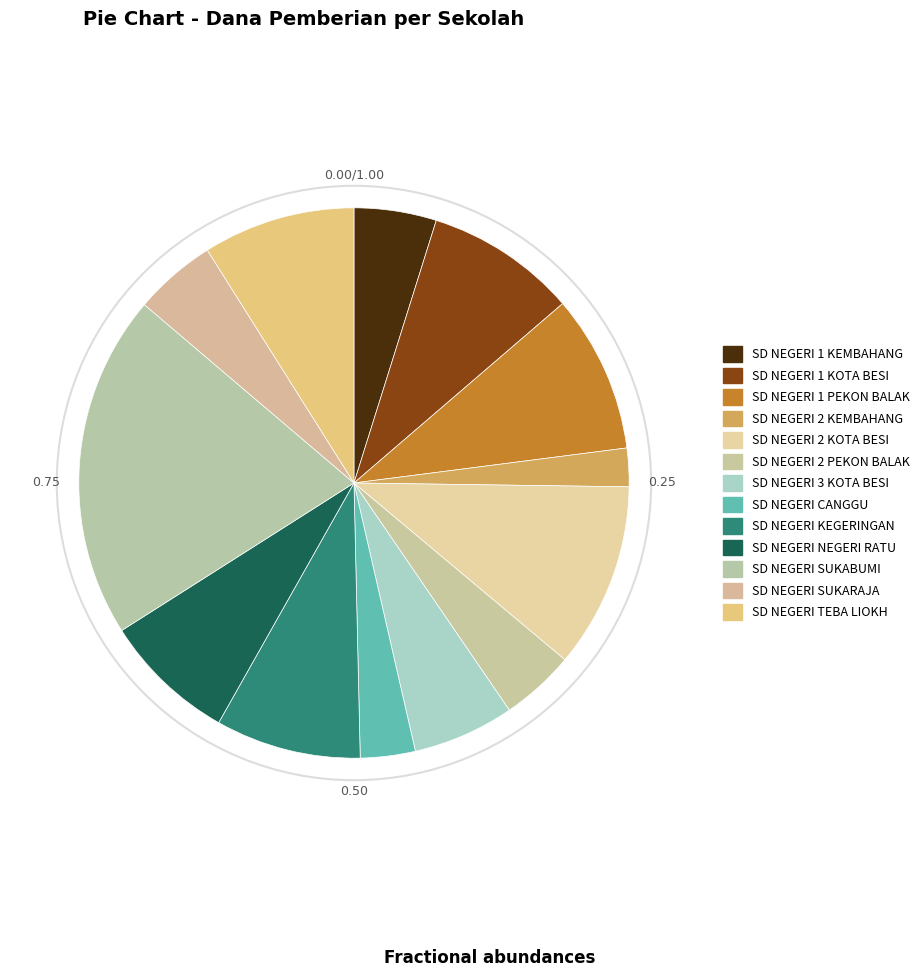

Is the sum of SD NEGERI CANGGU and SD NEGERI KEGERINGAN greater than half?

No